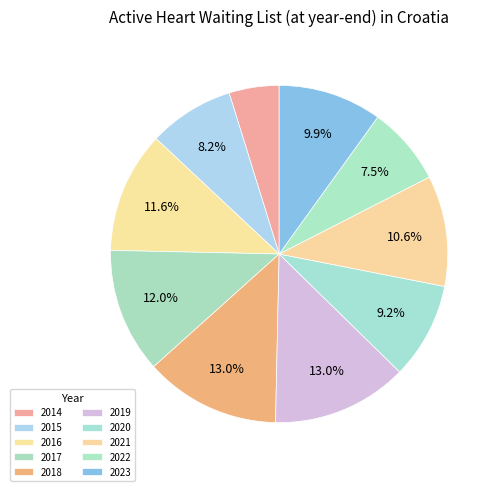

Which has a higher value, 2020 or 2014?

2020